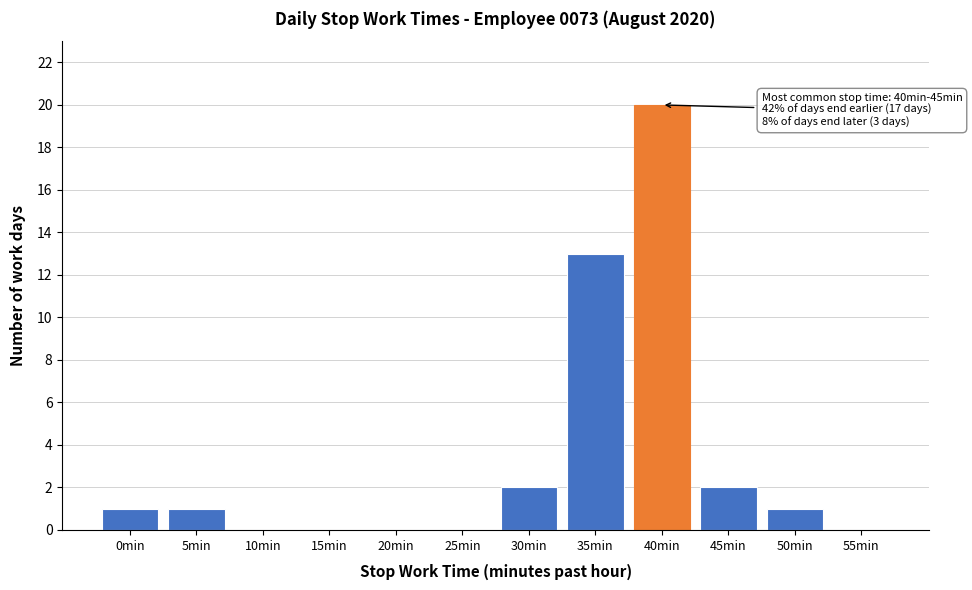

Reading left to right, transcribe all the data shown in this chart.

0min=1	5min=1	10min=0	15min=0	20min=0	25min=0	30min=2	35min=13	40min=20	45min=2	50min=1	55min=0